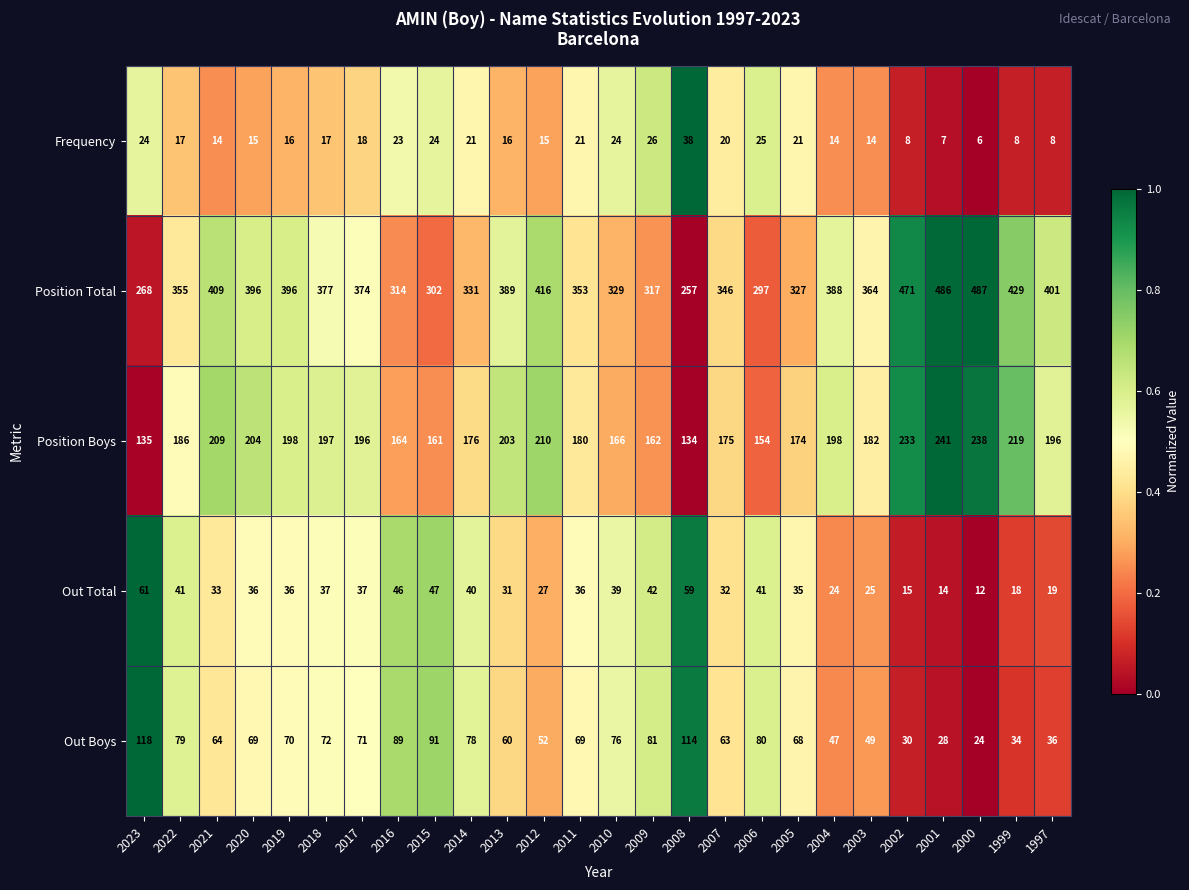

What is the total value across all series at 2001?

776